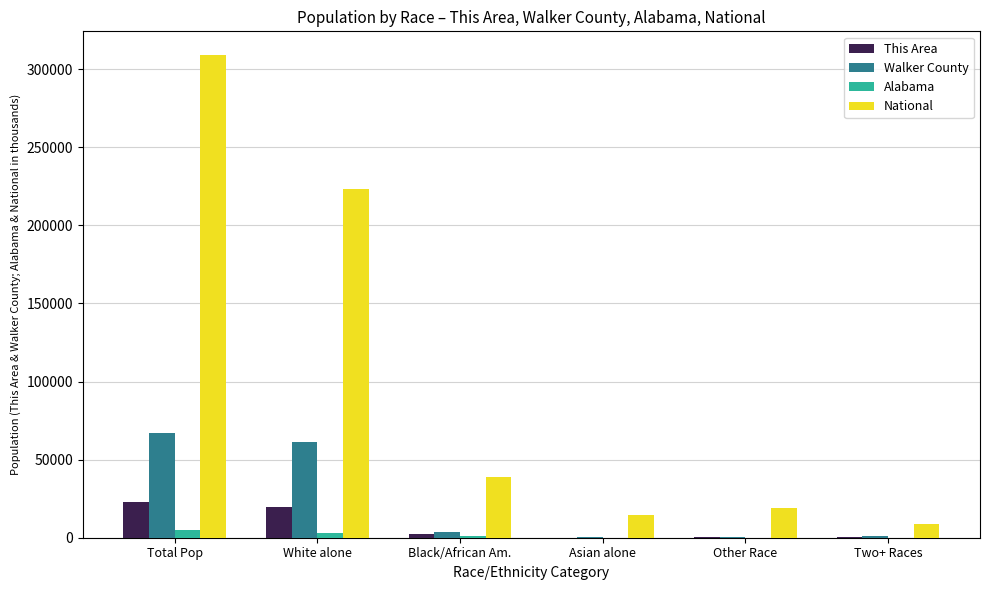

What are all the series names shown in the legend?

This Area, Walker County, Alabama, National